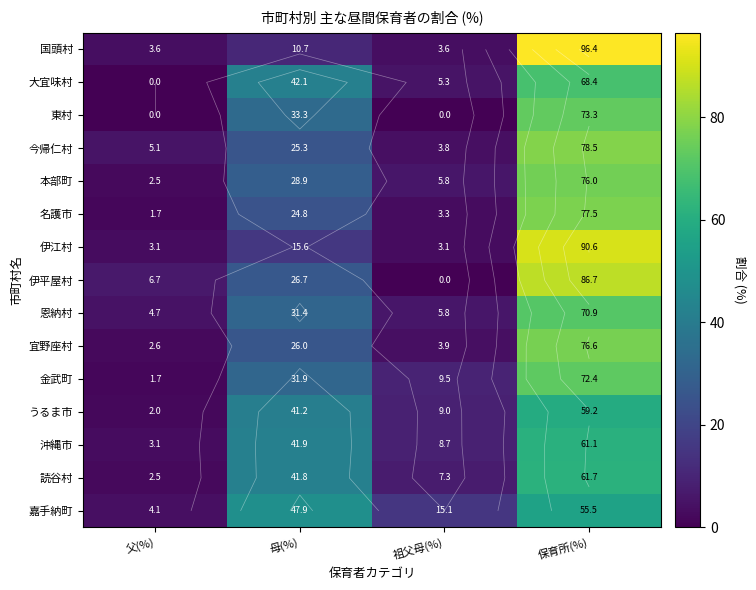

How many values in the 伊平屋村 series are below 26?

2